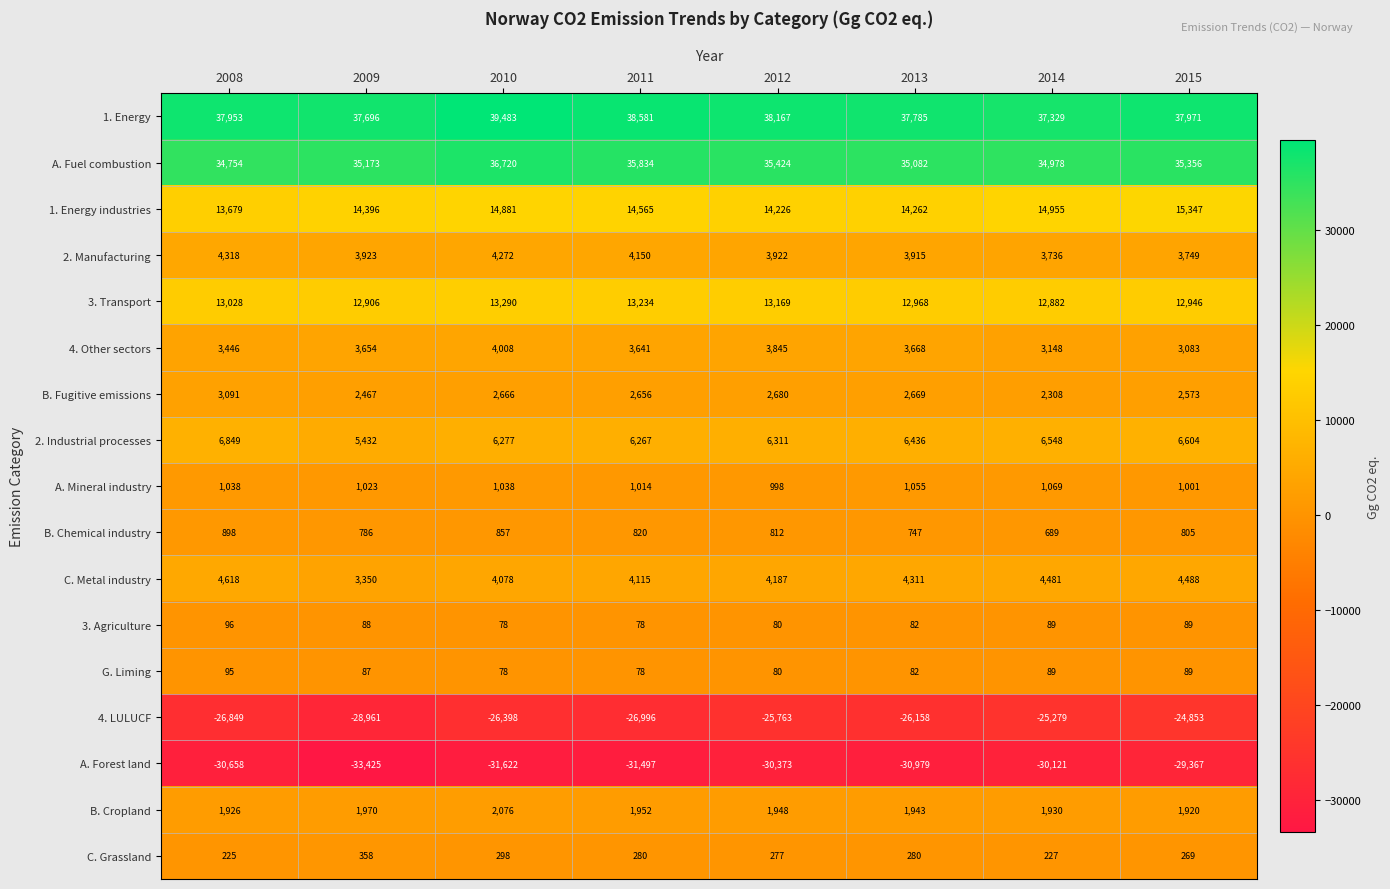

Which series has the widest spread of values?

4. LULUCF